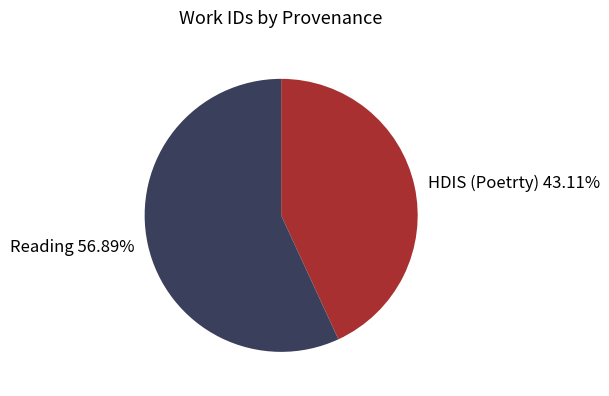

Which slice represents more than half of the pie?

Reading